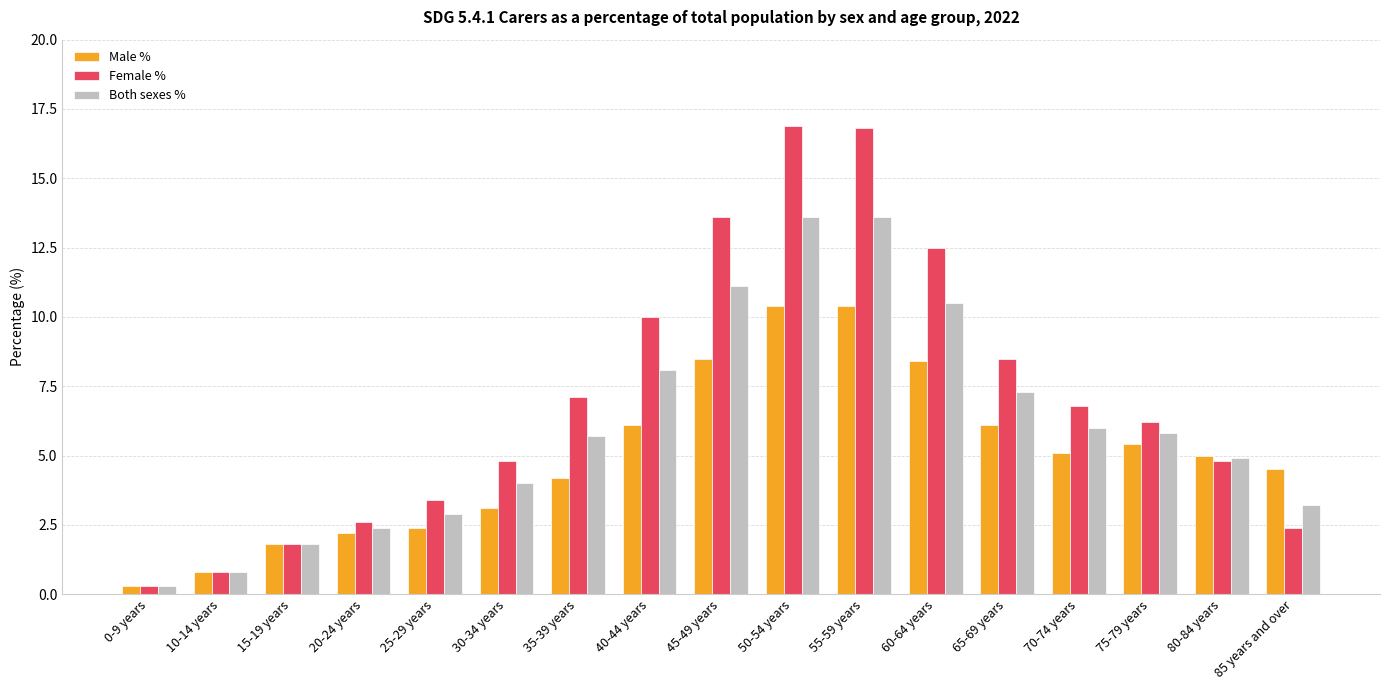

At which label is Both sexes % closest to 6?

70-74 years